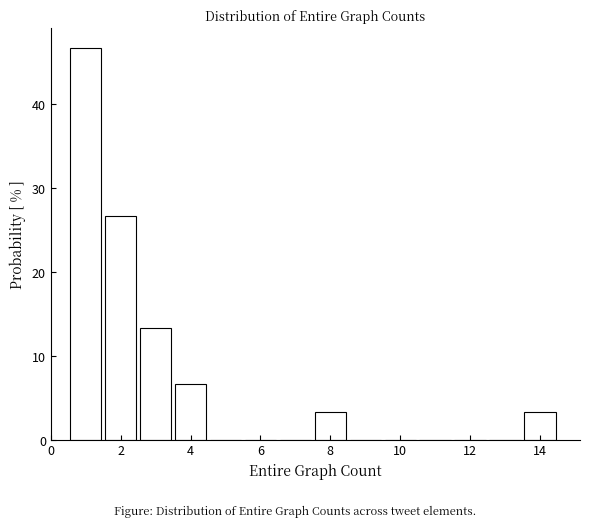

Which range on the x-axis has the tallest bar?

0.5 to 1.5